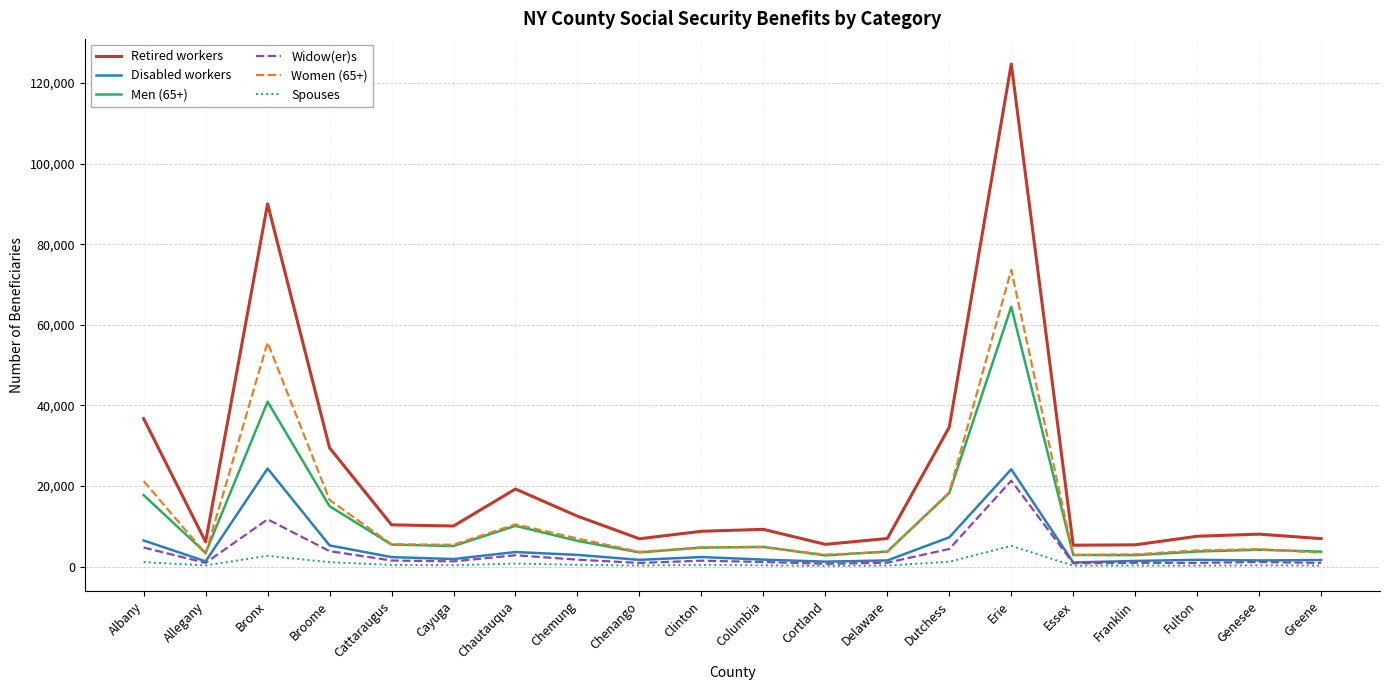

What is the total value across all series at Cattaraugus?

25507